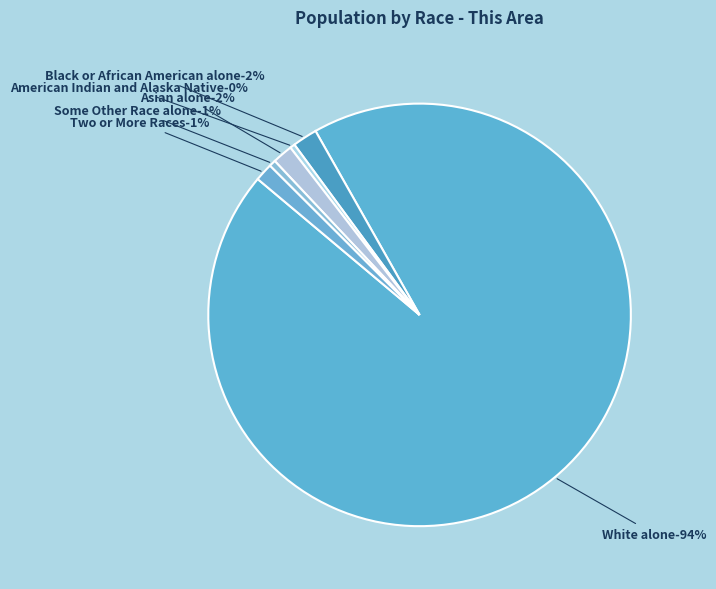

True or false: American Indian and Alaska Native accounts for 0% of the total.

True